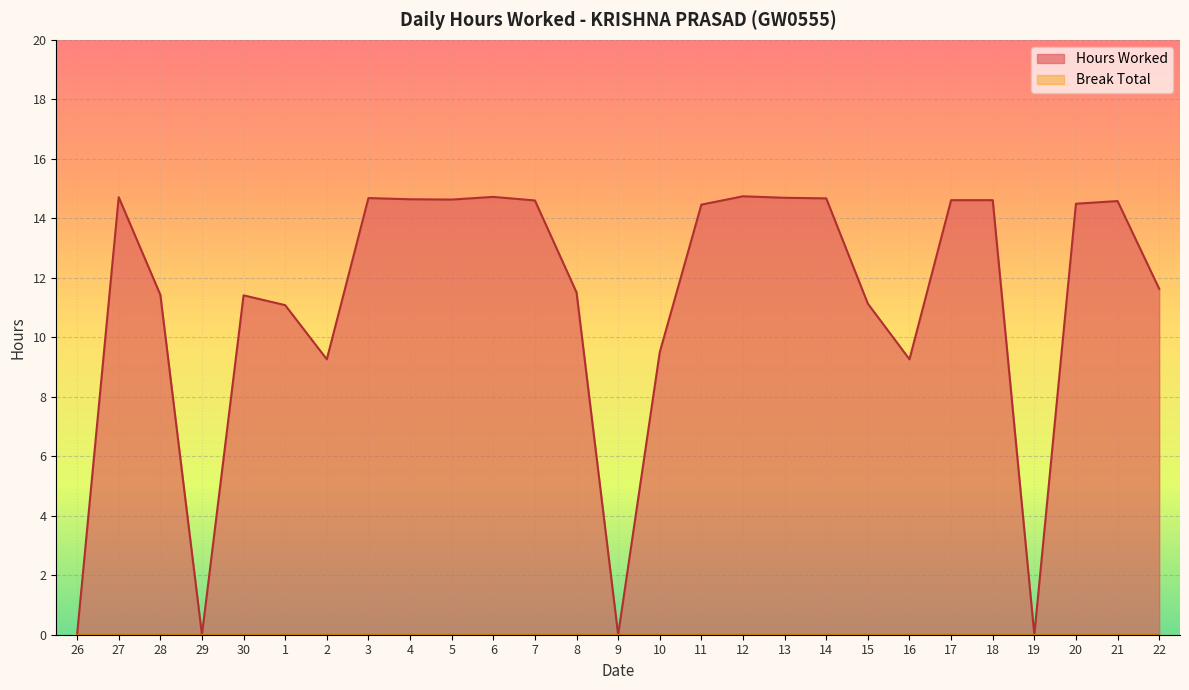

At which label is the value closest to 7?

2